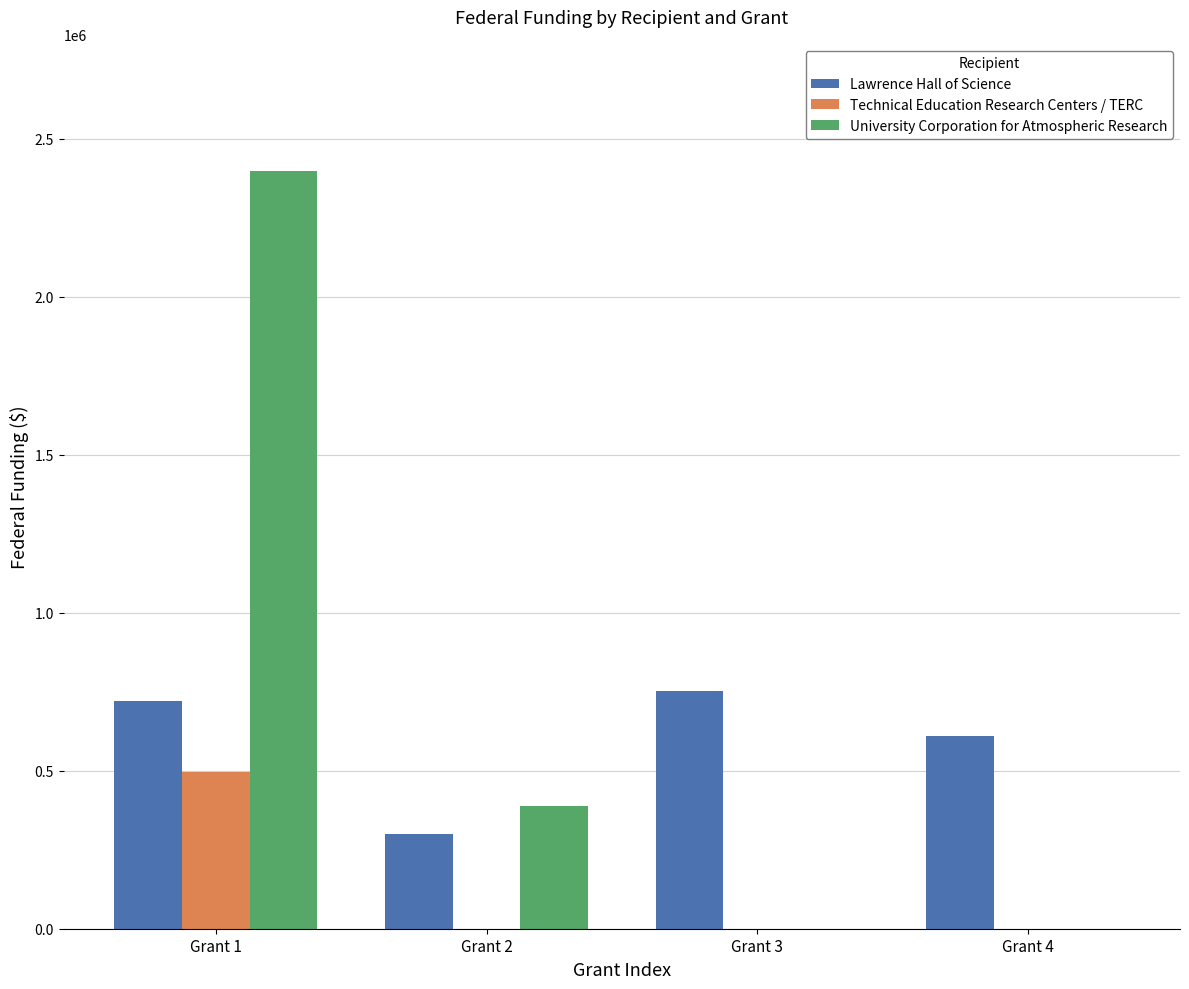

The Lawrence Hall of Science series shows 299759 at Grant 2. True or false?

True